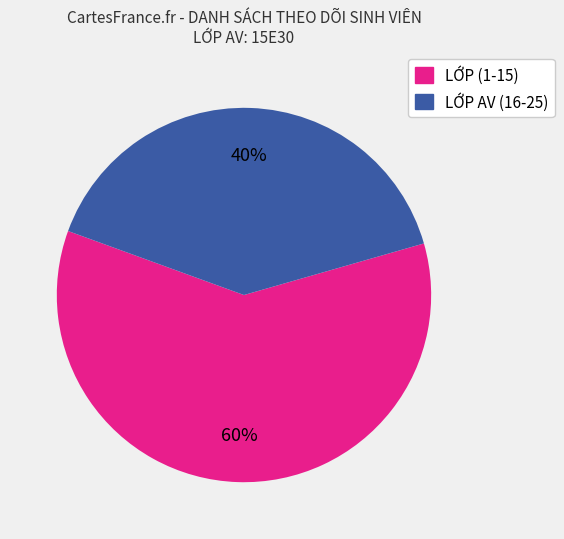

Is there a majority slice in this chart?

Yes